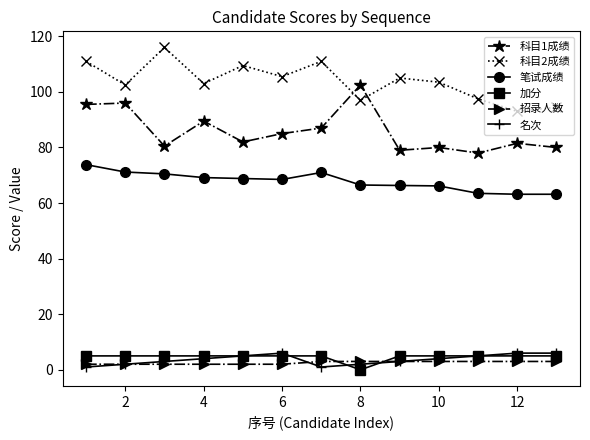

True or false: 科目1成绩 has more than 1 points higher than both neighbors.

True